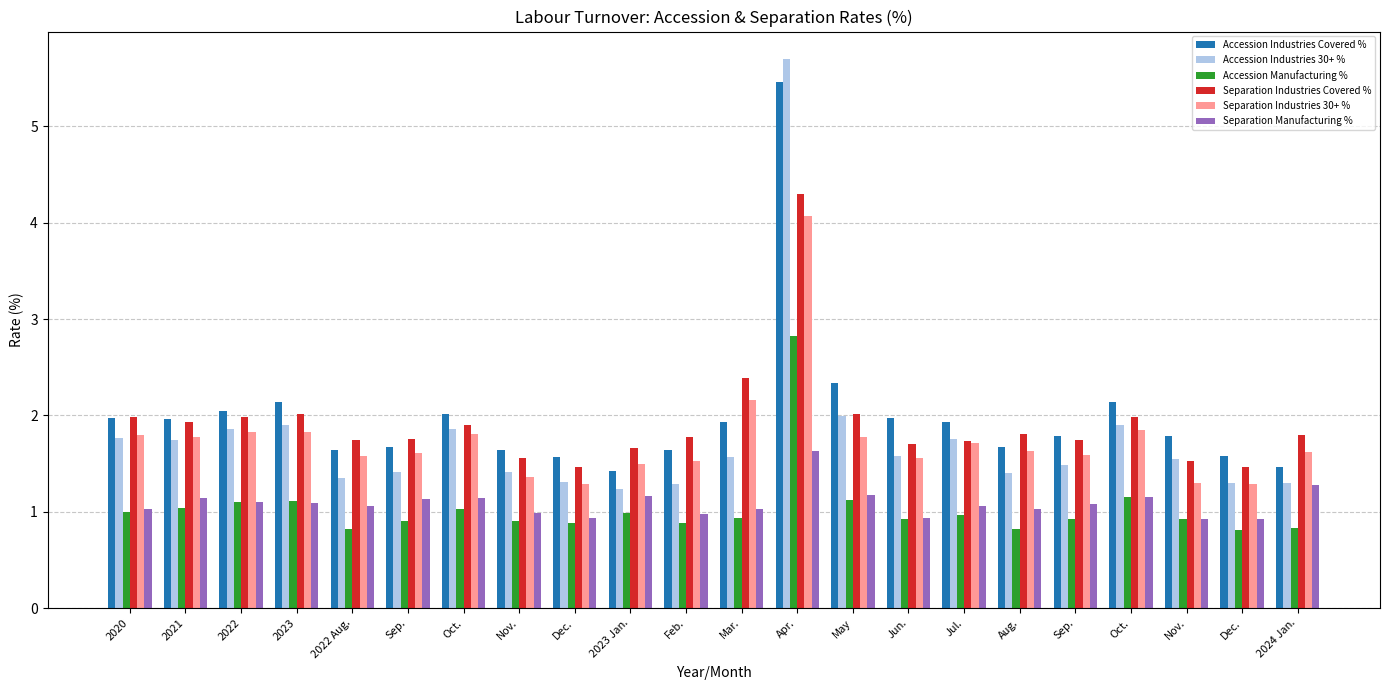

What is the difference between the maximum and minimum values in the Accession Manufacturing % series?

2.0